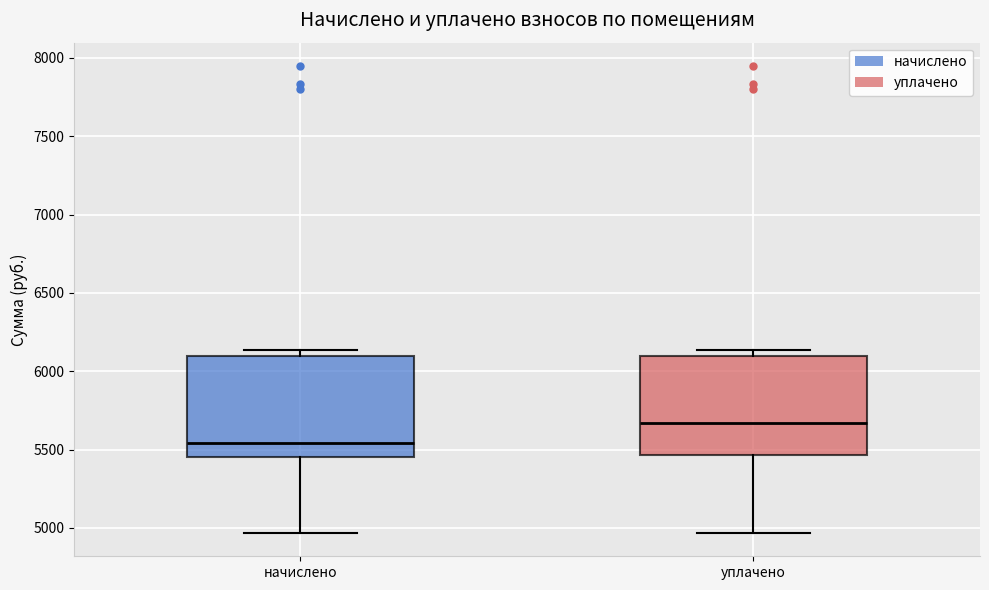

Which box has the lowest median line?

начислено